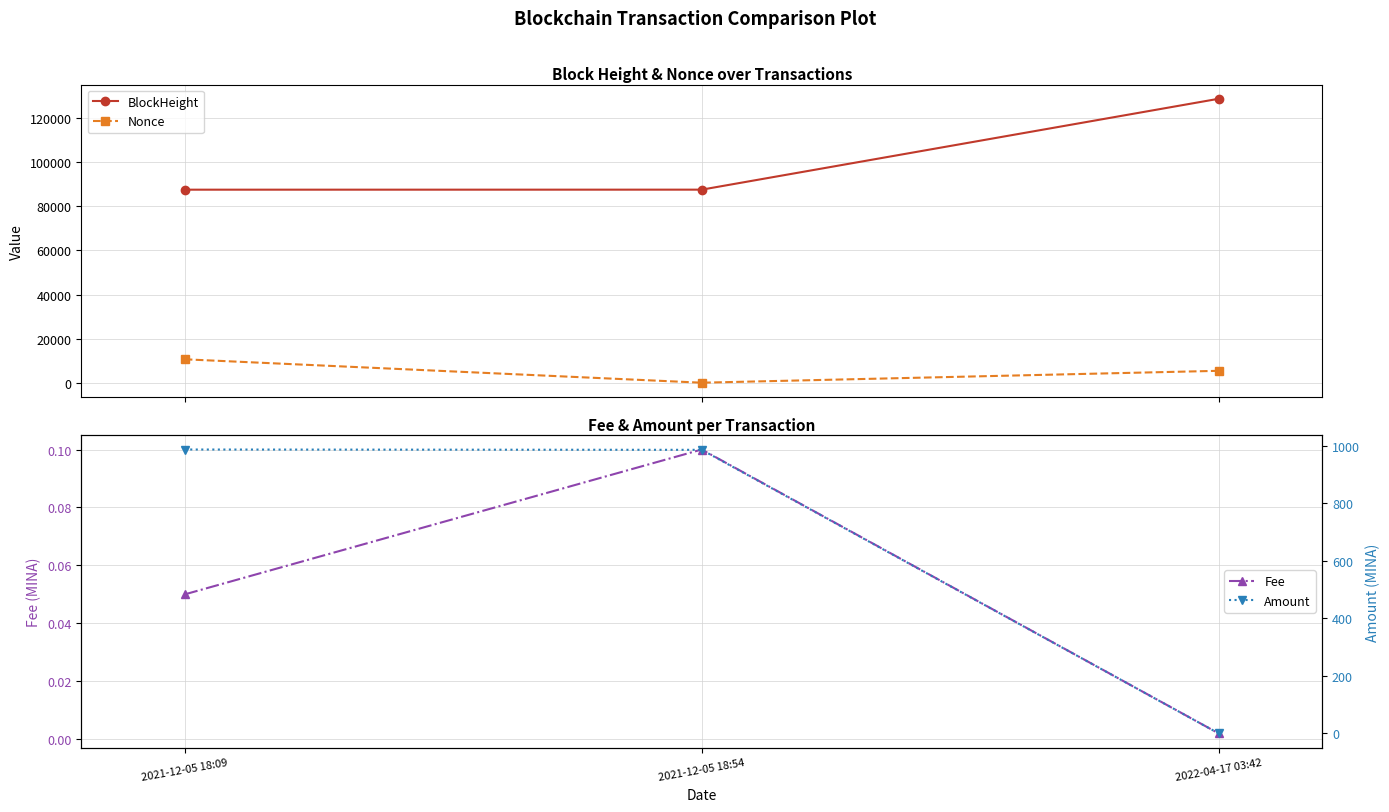

Count the number of data series in this chart.

4